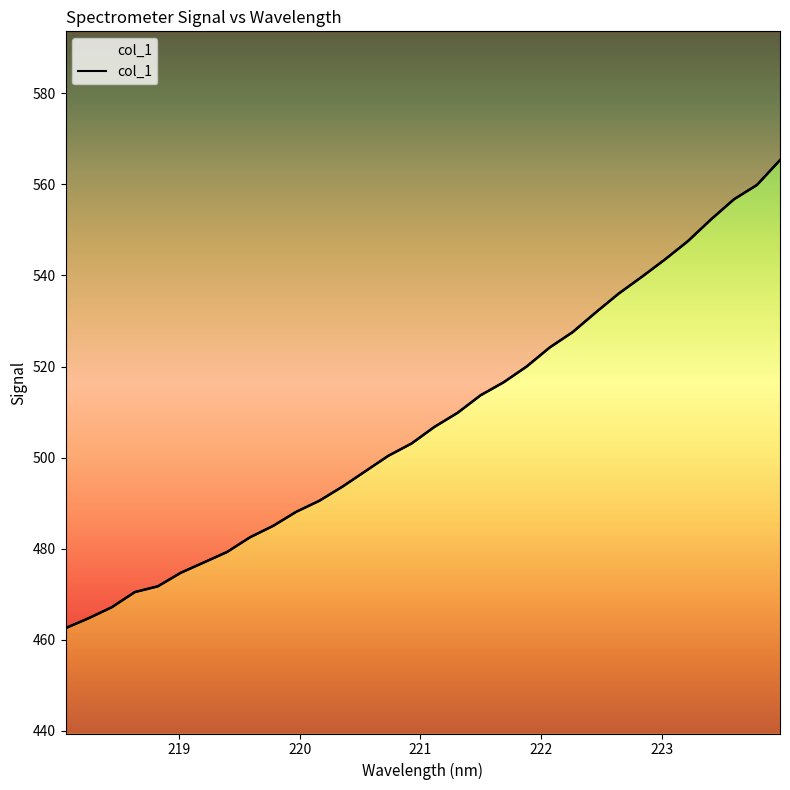

Reading right to left, what are all the values shown in this chart?

565.3	559.9	556.7	552.3	547.5	543.5	539.7	536.0	531.9	527.6	524.2	520.0	516.5	513.7	509.8	506.8	503.1	500.4	497.0	493.6	490.5	488.1	485.0	482.5	479.3	477.0	474.7	471.8	470.5	467.2	464.8	462.6